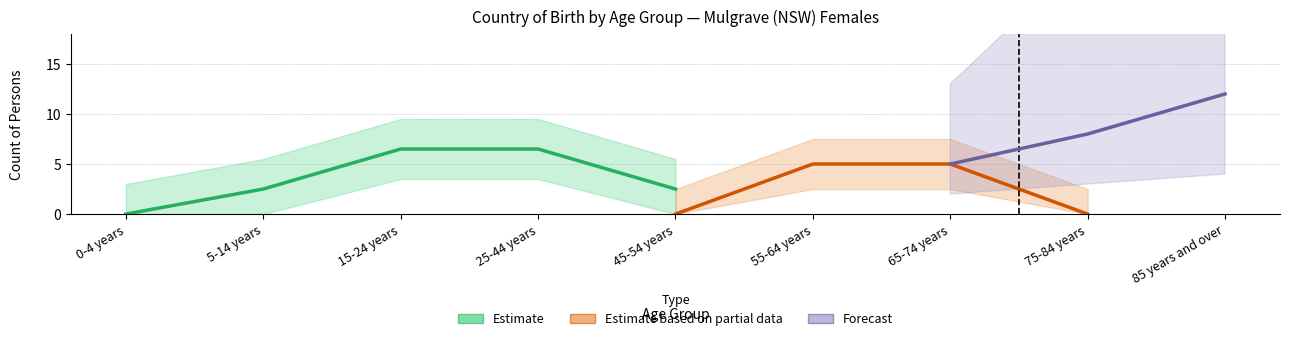

What position from the right is 55-64 years?

4